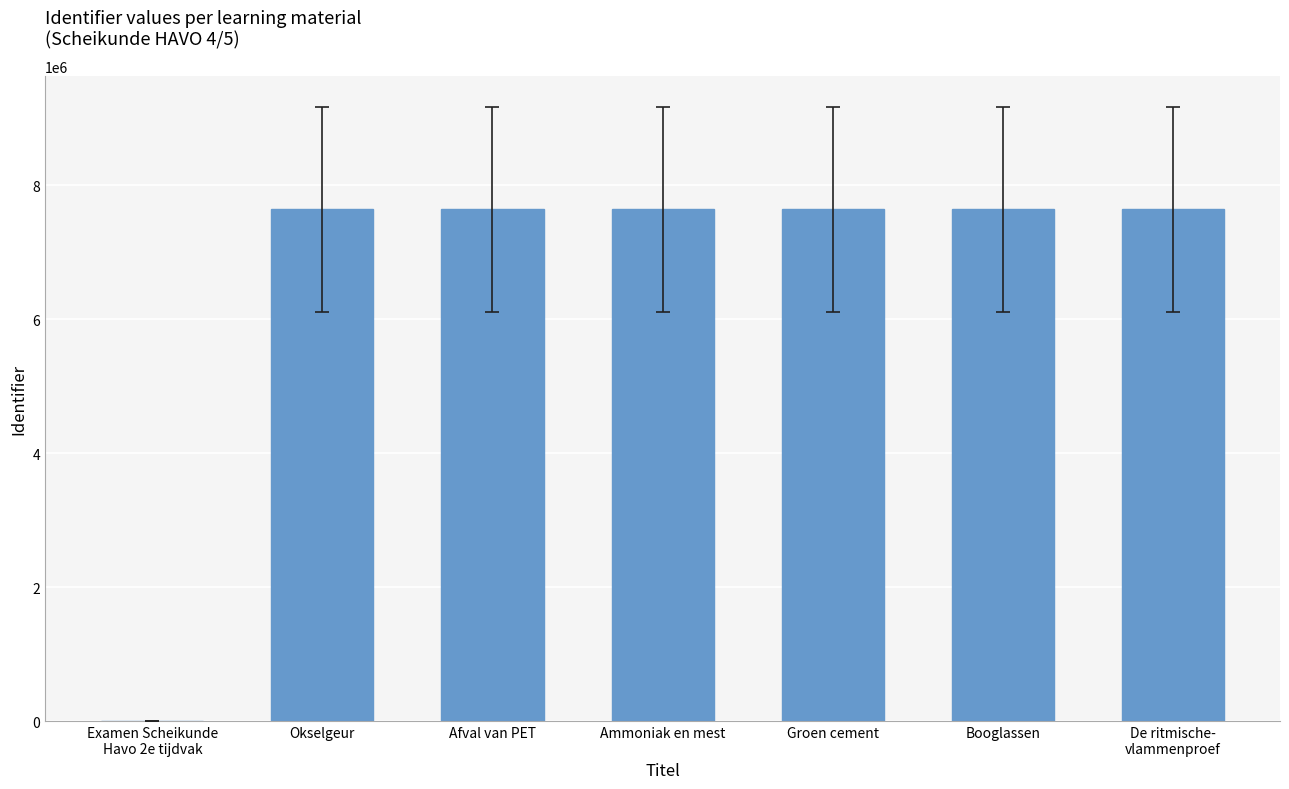

Read the value at Booglassen.

7645901